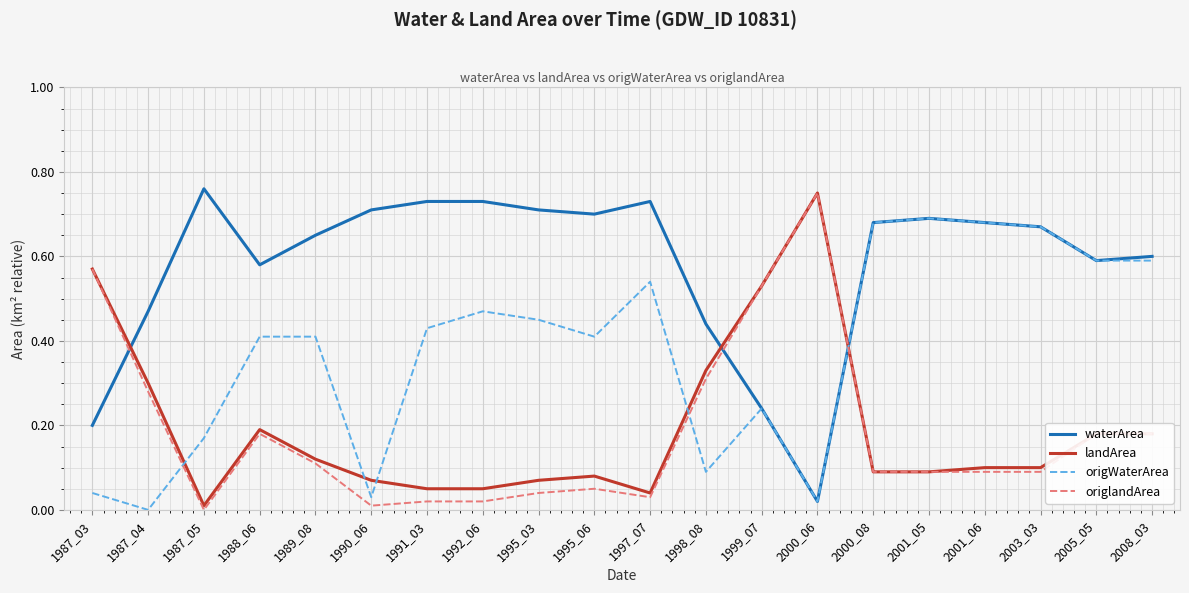

What are all the series names shown in the legend?

waterArea, landArea, origWaterArea, origlandArea